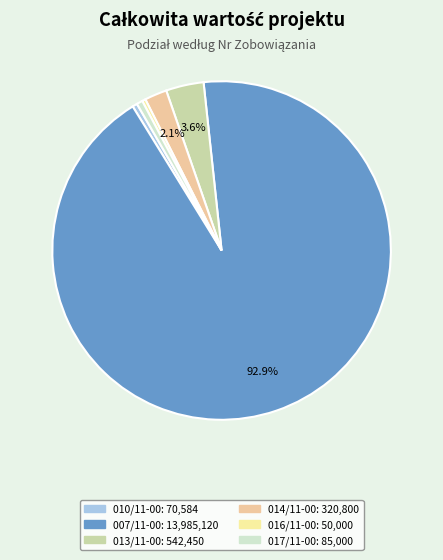

Is there any slice that represents more than half of the pie?

Yes